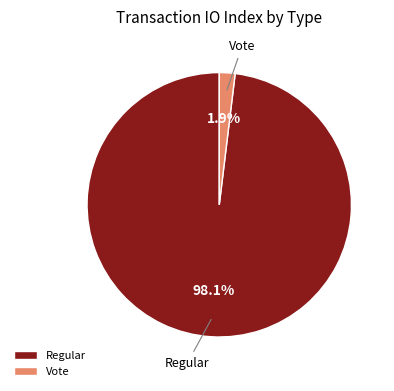

Is it true that Vote is 2% of the pie?

True